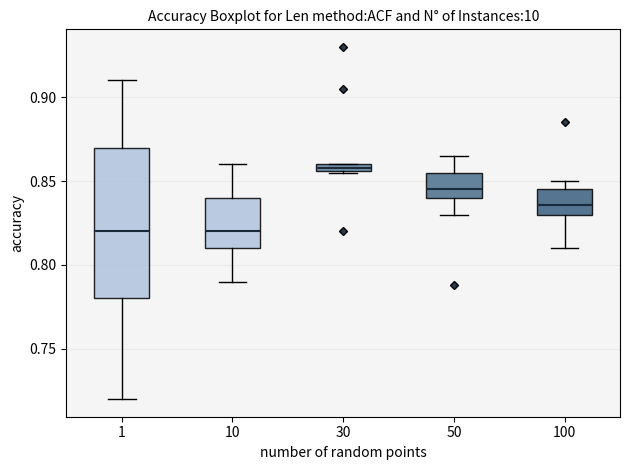

Comparing the boxes themselves (not the whiskers), which one is the tallest?

1